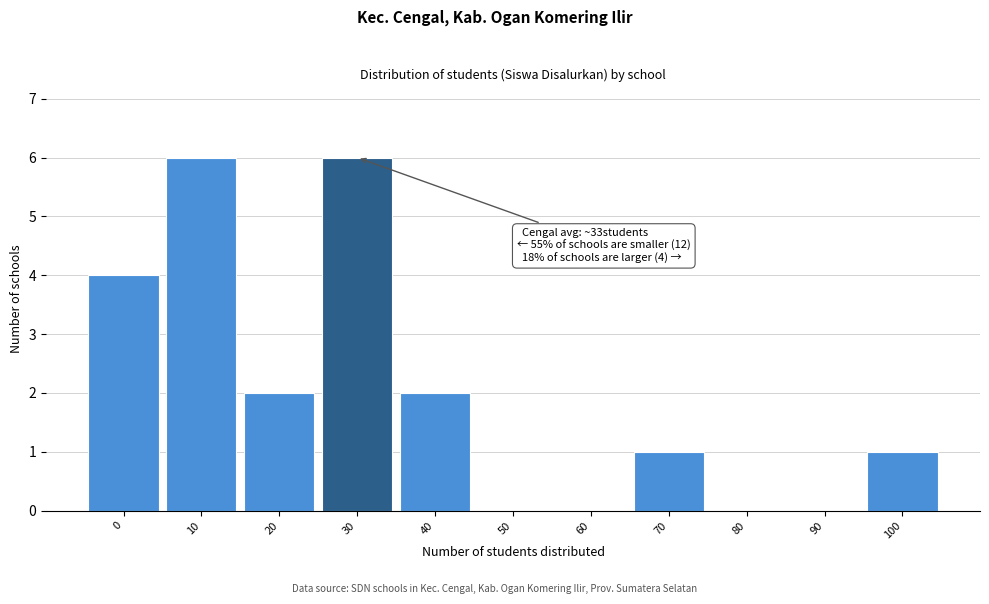

Reading left to right, list all the values displayed in this chart.

0=4	10=6	20=2	30=6	40=2	50=0	60=0	70=1	80=0	90=0	100=1